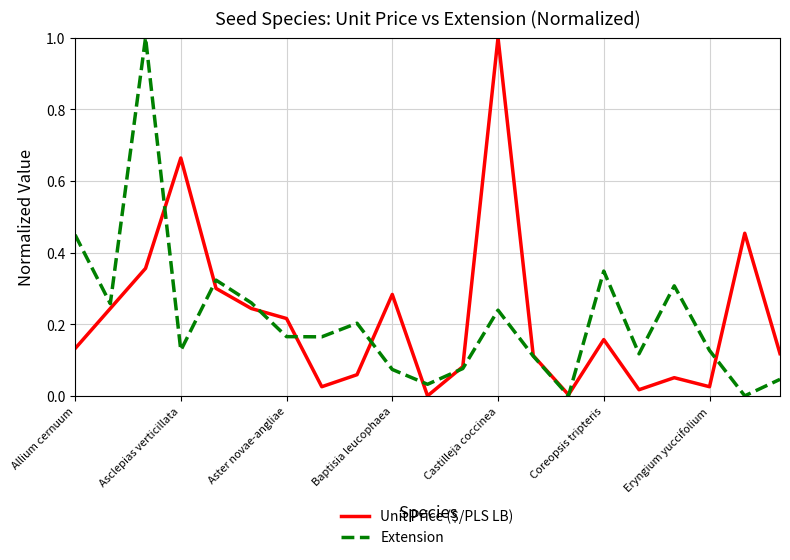

What is the highest value of the Extension series?

1.0